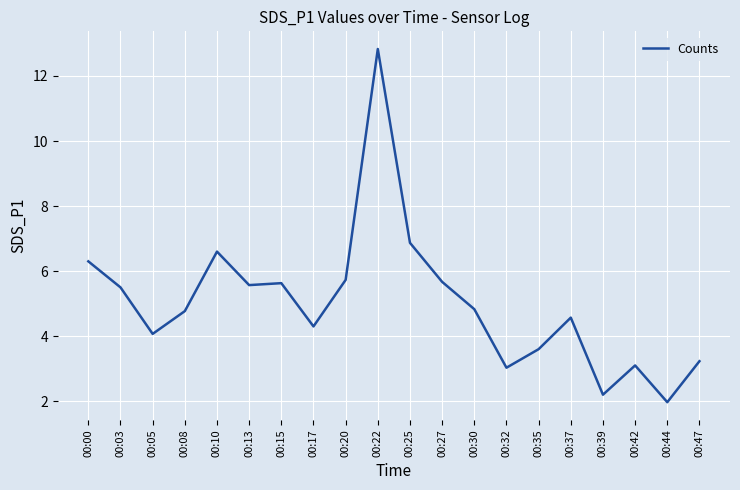

Where is the first local minimum?

00:05